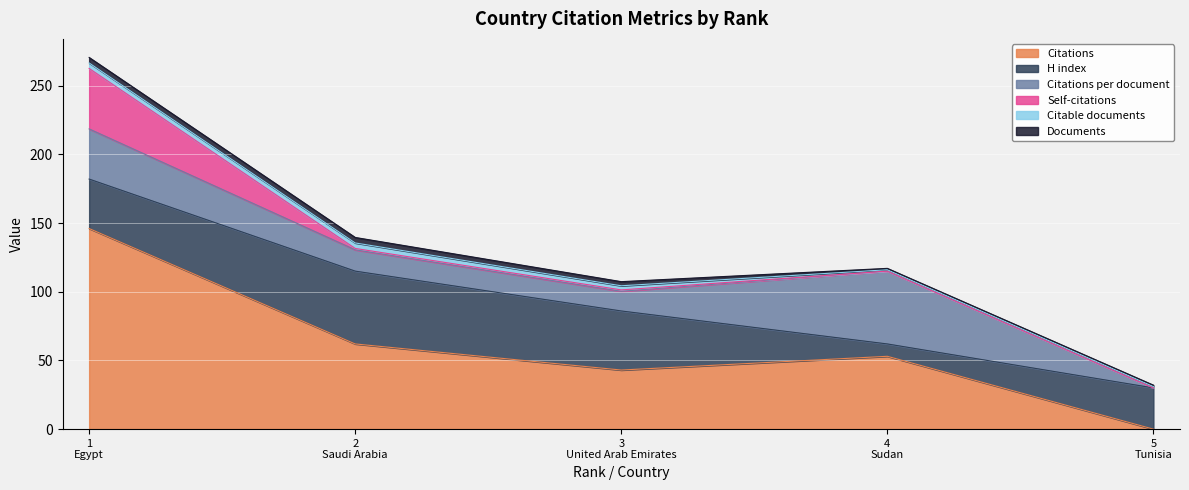

What is the sum of all Citations per document values?

119.3